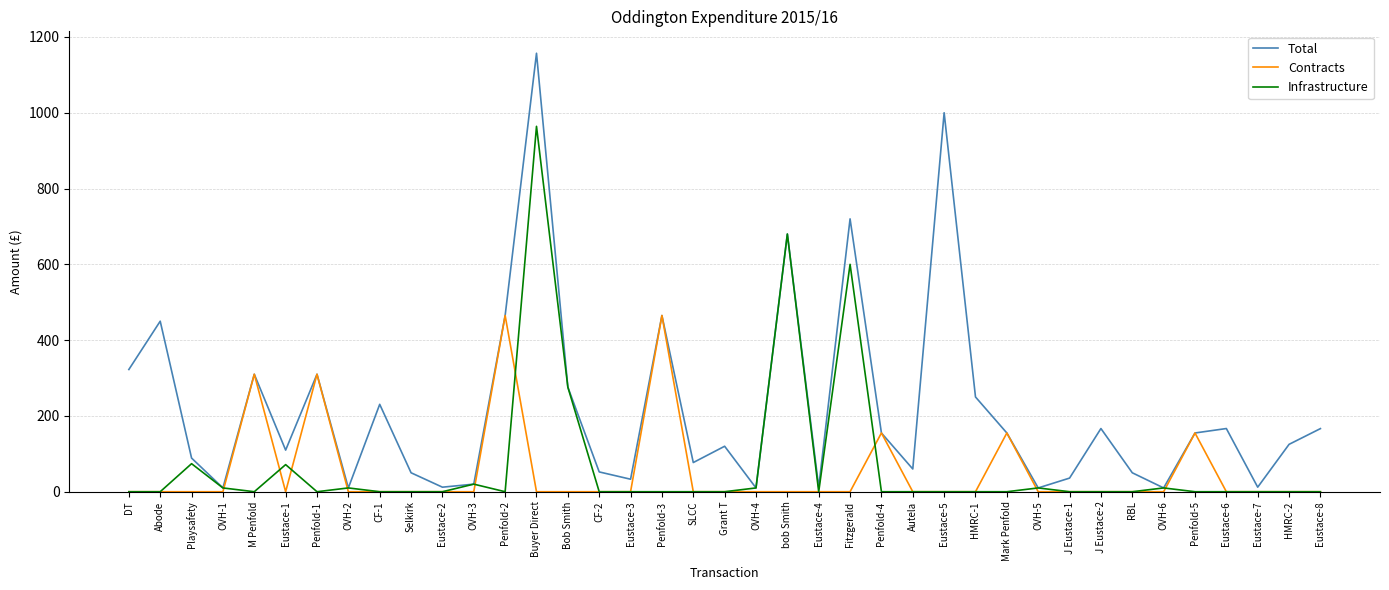

Rank the series by their maximum value, from highest to lowest.

Total, Infrastructure, Contracts